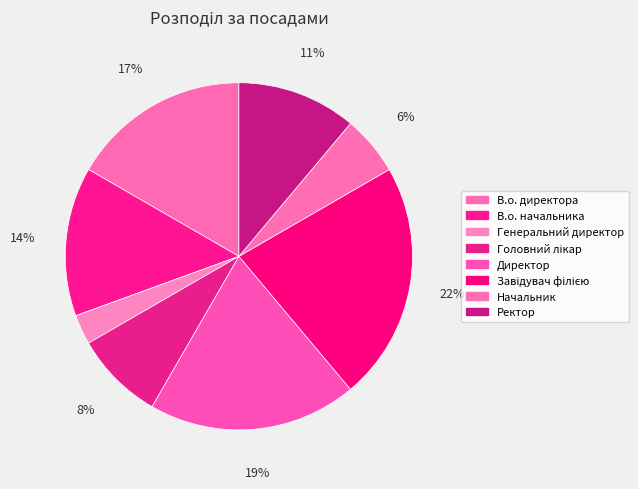

Which category has the biggest portion of the pie?

Завідувач філією